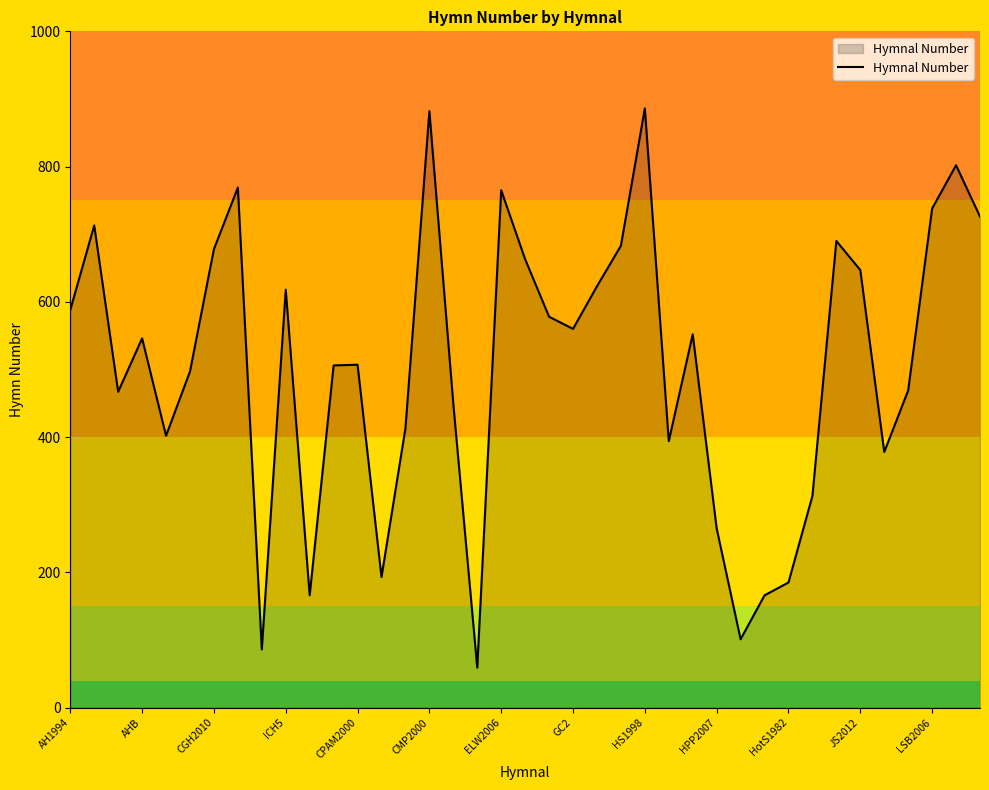

What is the smallest value displayed?

59